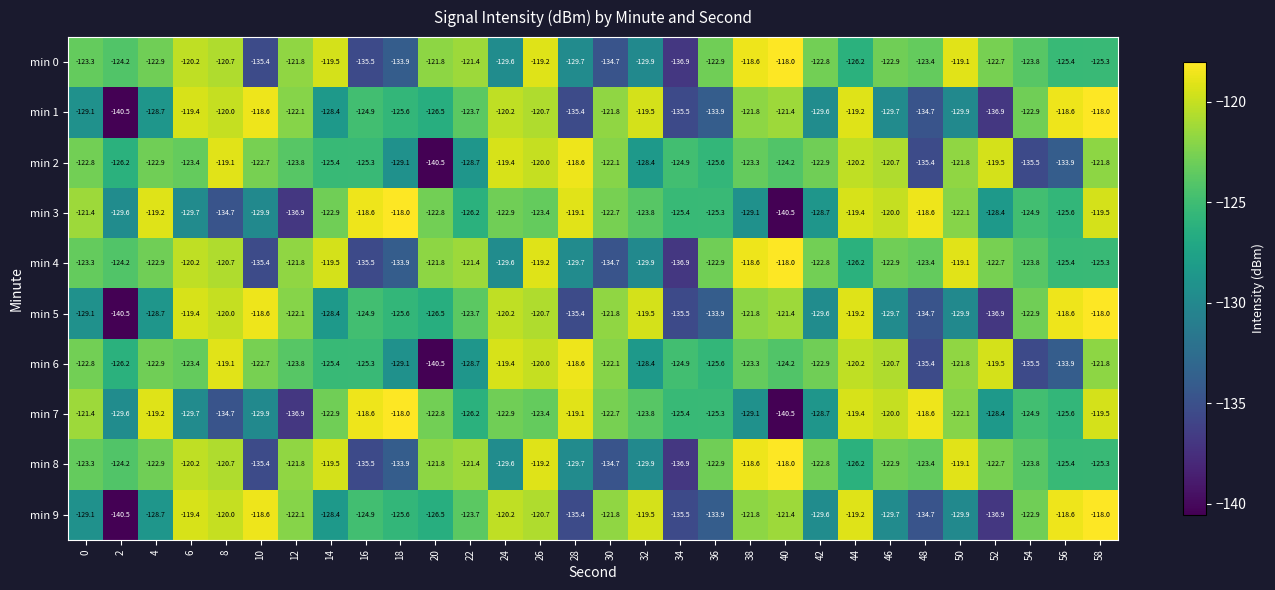

What is the difference between the highest and lowest values at 26?

4.2